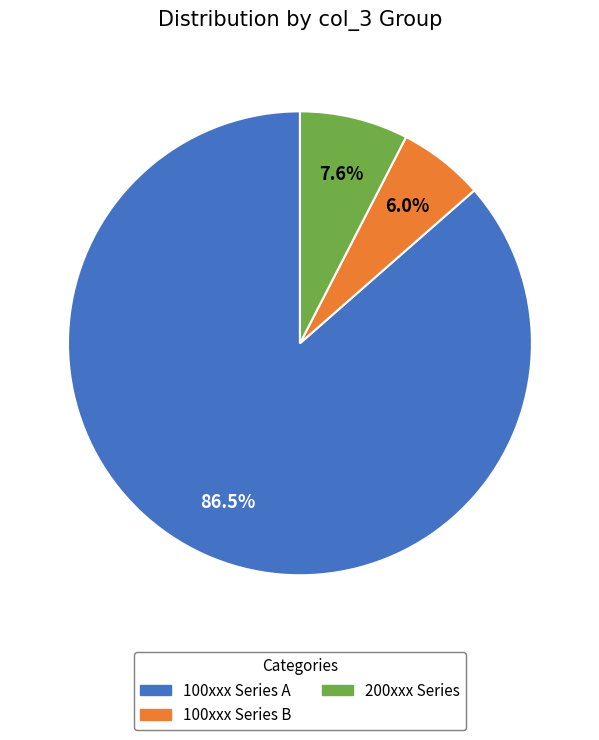

Is there any slice that represents more than half of the pie?

Yes